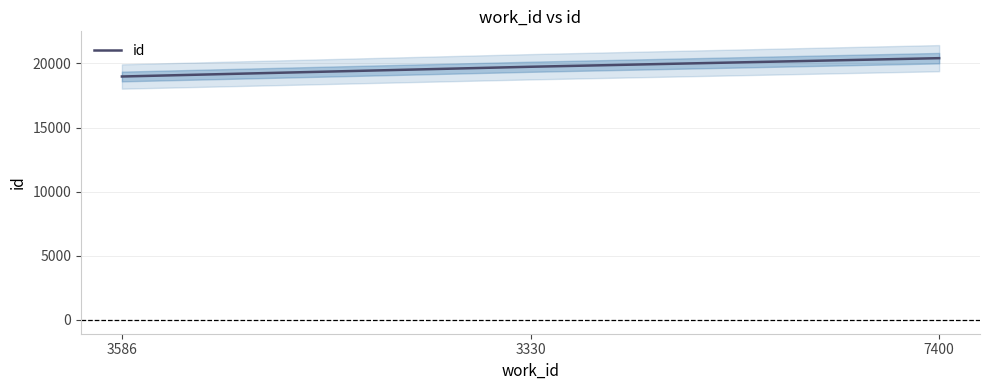

How many data points are above 19734?

1